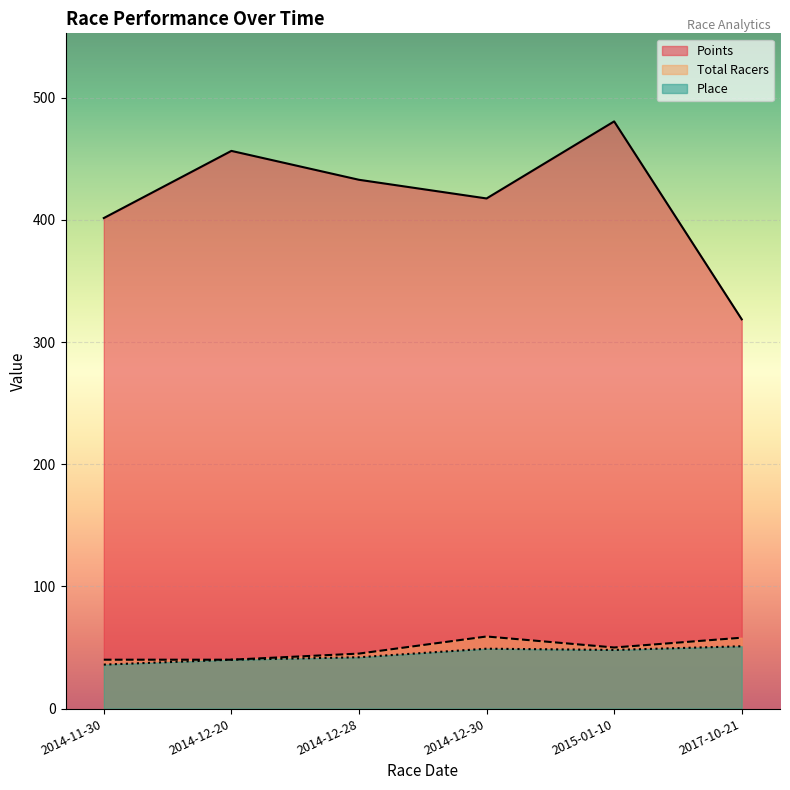

Is the value of Total Racers at 2014-11-30 greater than the value of Place at 2015-01-10?

No